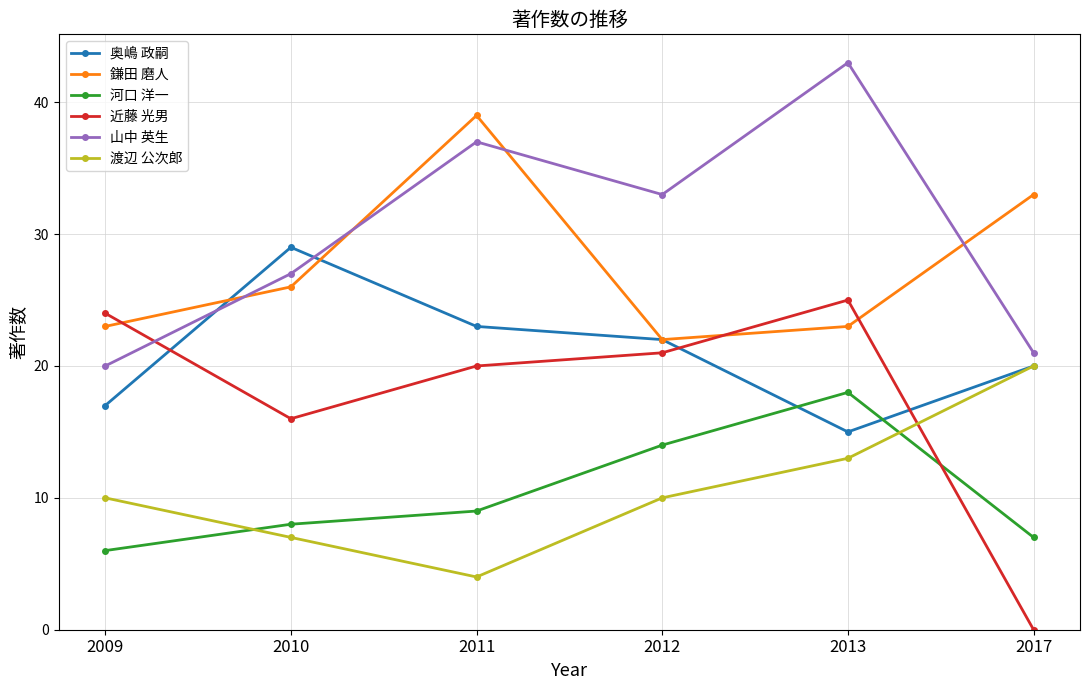

What is the total value across all series at 2009?

100